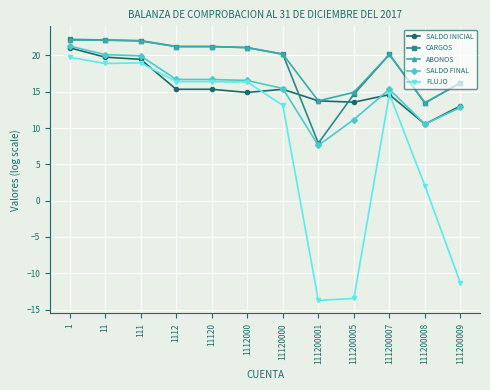

True or false: FLUJO has a value of 26.8 at 11120.

False